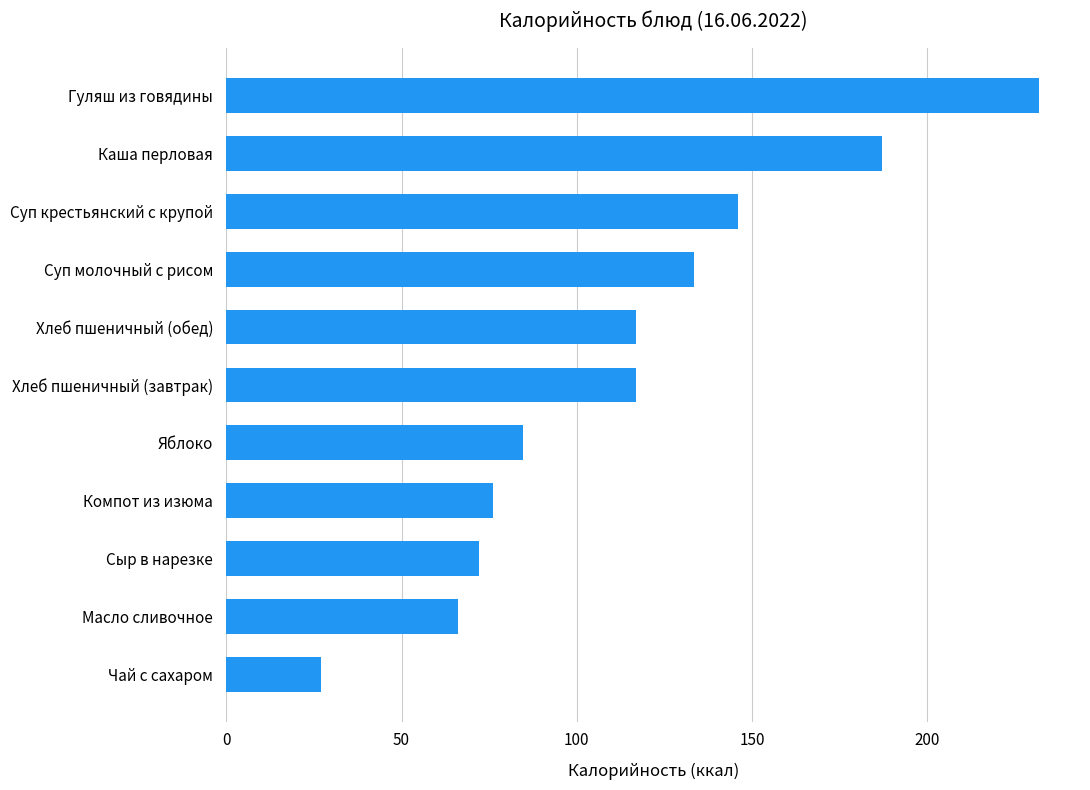

What is the difference between the values at Суп молочный с рисом and Хлеб пшеничный (завтрак)?

16.5